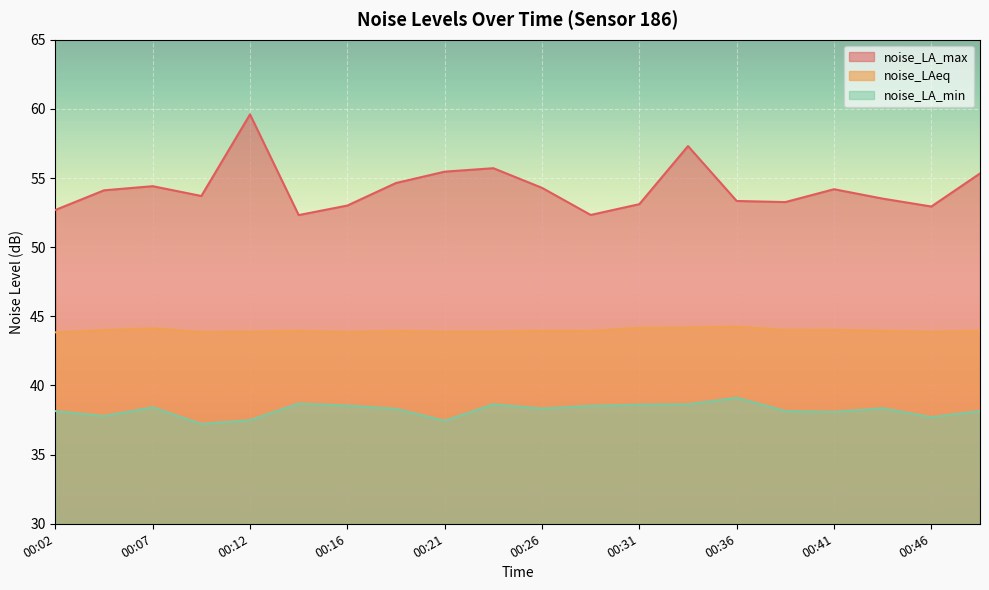

What value does the noise_LA_max series have at 00:14?

52.3